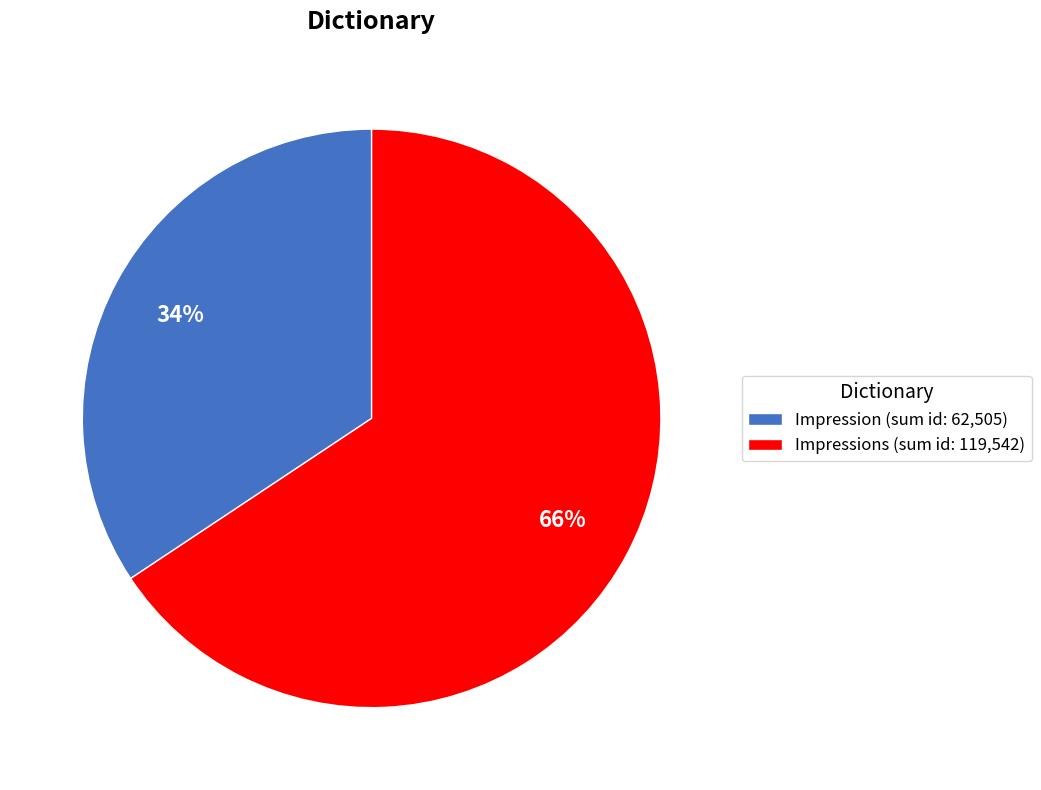

What is the smallest slice in the pie chart?

Impression (sum id: 62,505)